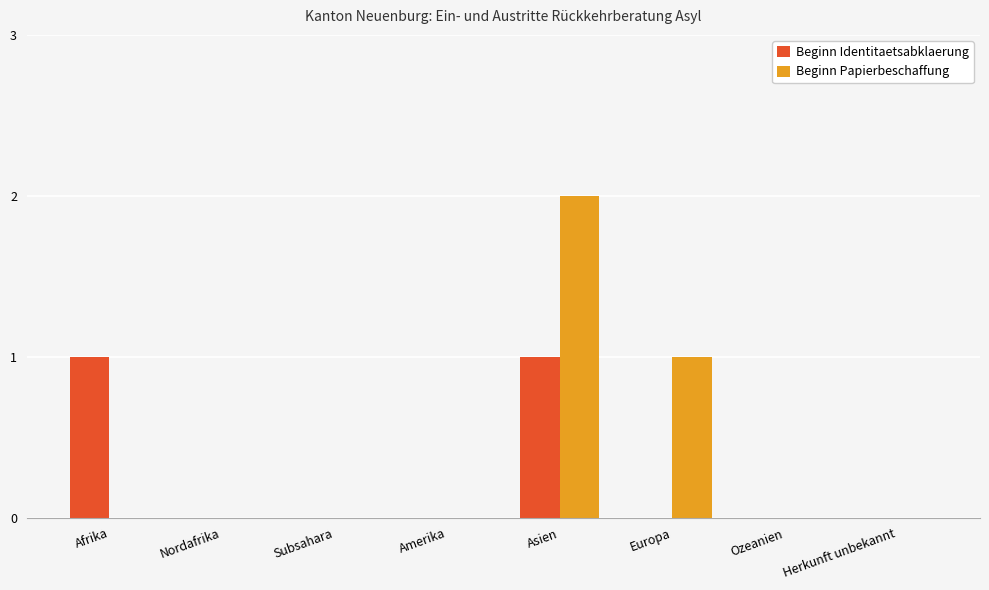

Which series has the largest total across all categories?

Beginn Papierbeschaffung